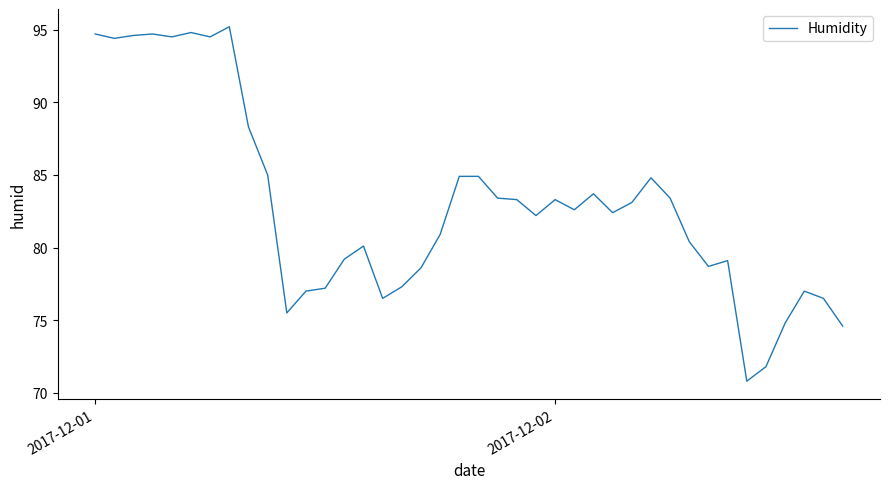

What is the minimum value shown in the chart?

70.8